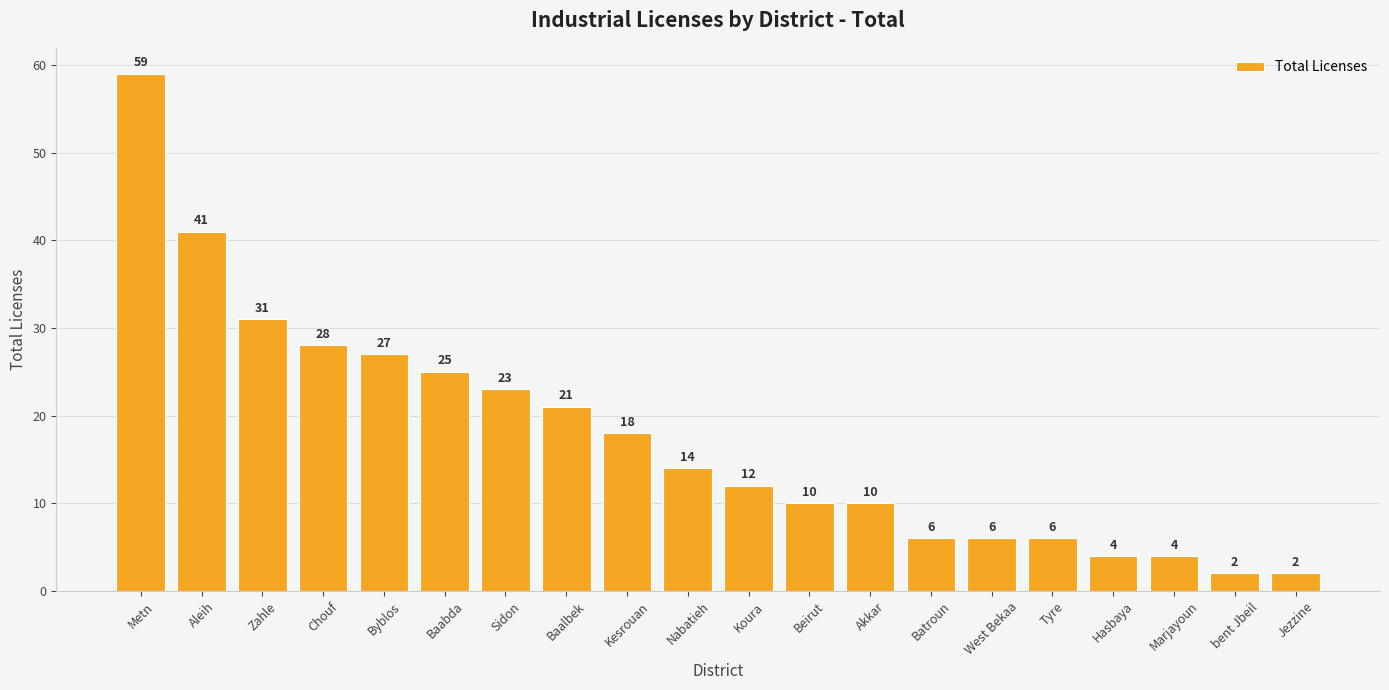

What is the sum of all values?

349